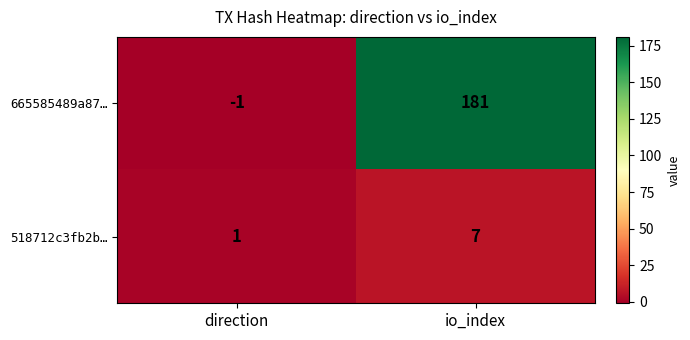

True or false: 518712c3fb2b… has a value of 7 at io_index.

True